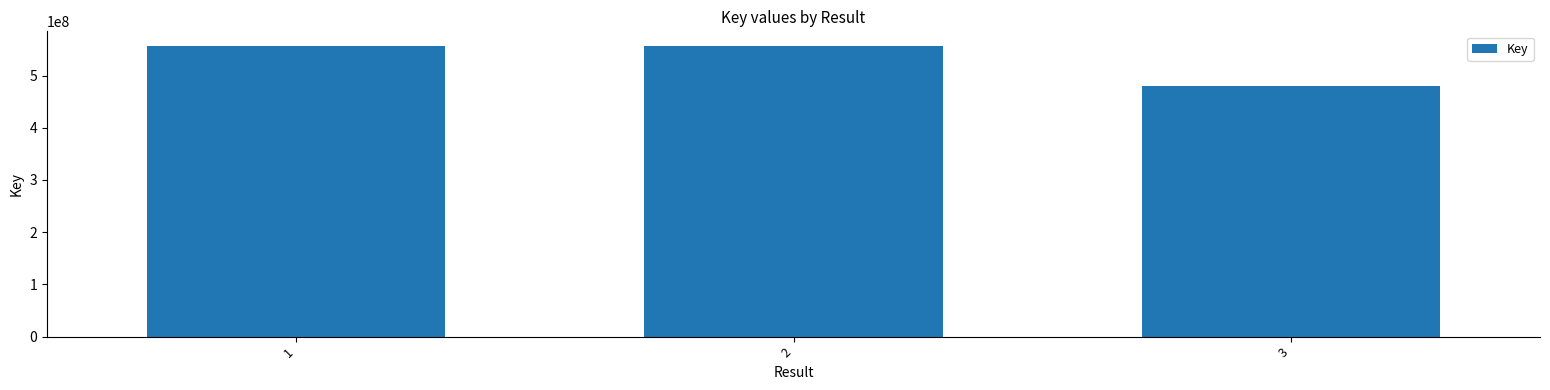

How many bars are there in total?

3